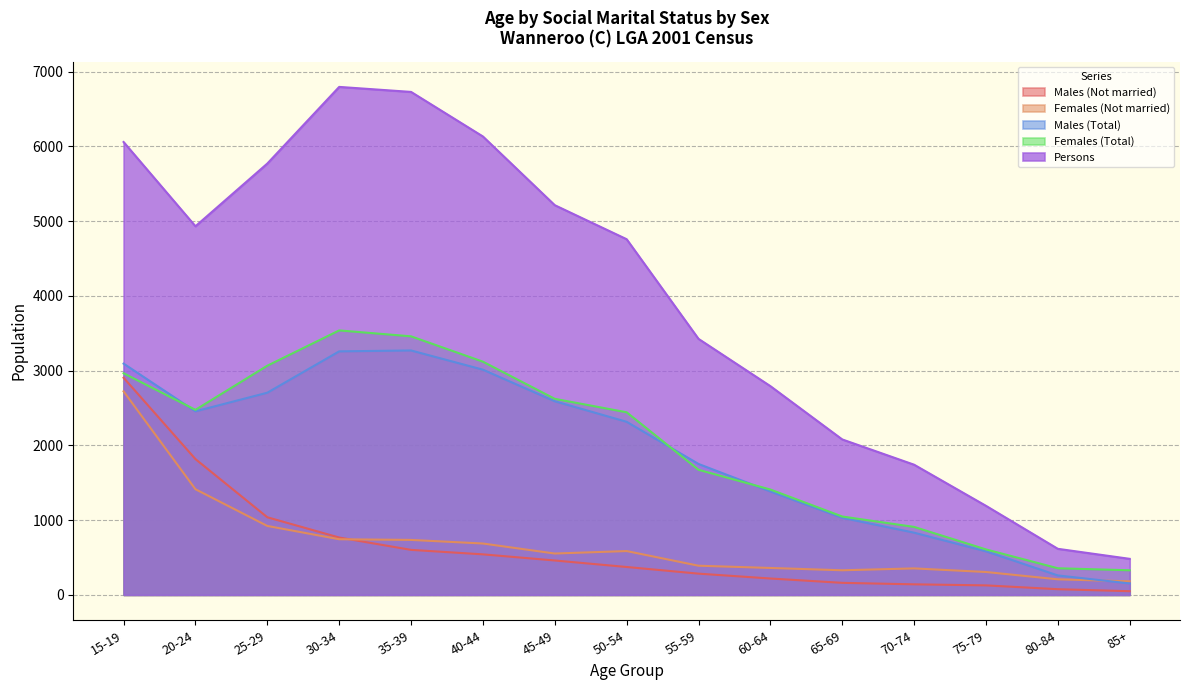

What is the minimum value shown in the chart?

49